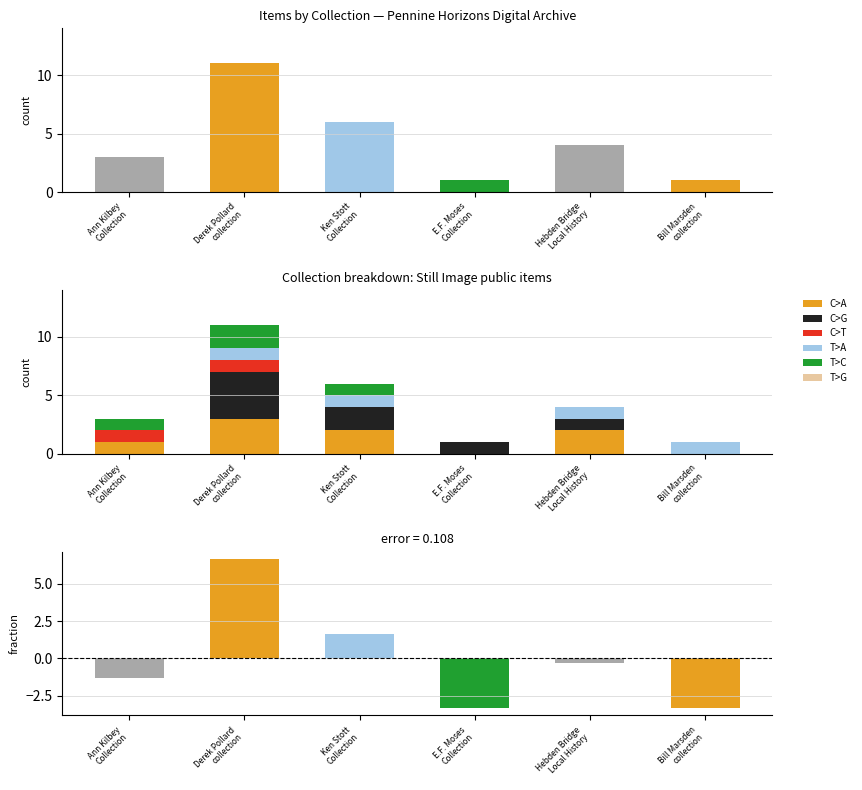

List the series in order of their peak value, highest first.

C>G, C>A, T>C, C>T, T>A, T>G